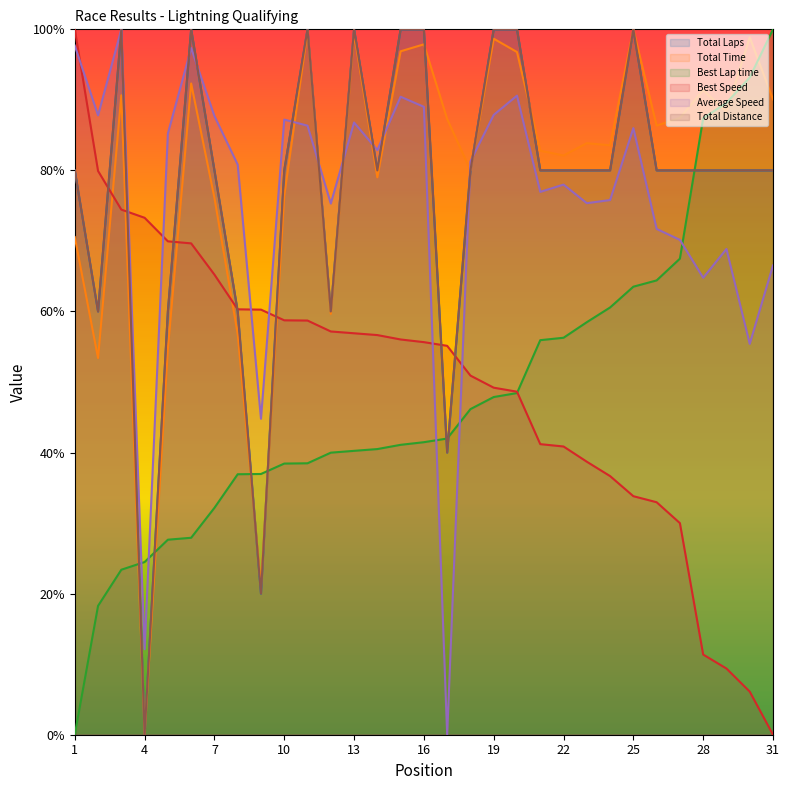

Is the value of Total Time at 5 greater than the value of Best Speed at 15?

No